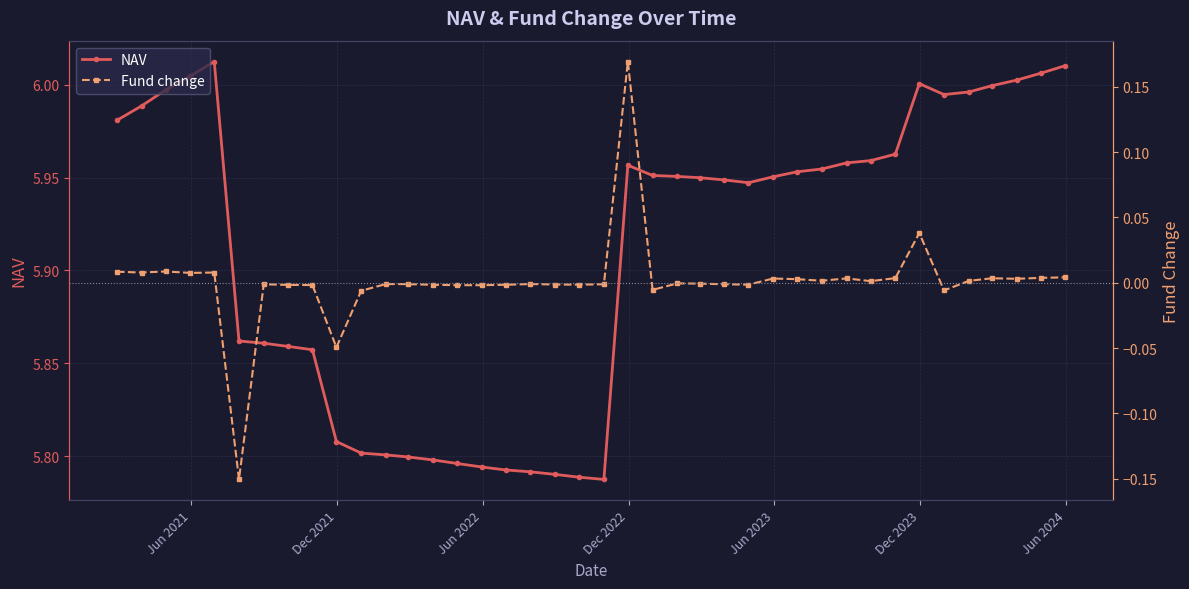

List the series in order of their overall mean, highest first.

NAV, Fund change